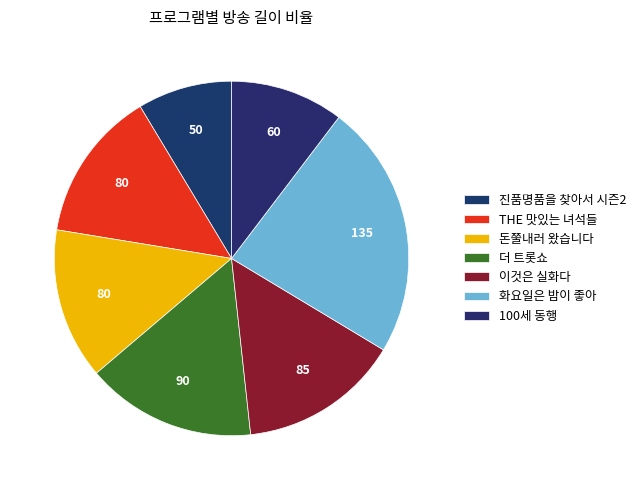

Is 더 트롯쇼 the majority of the pie?

No